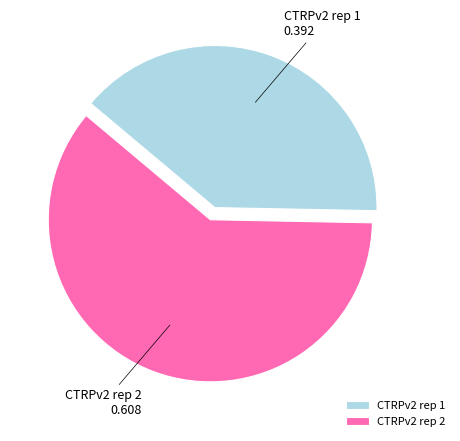

Is it true that CTRPv2 rep 1 is 39% of the pie?

True